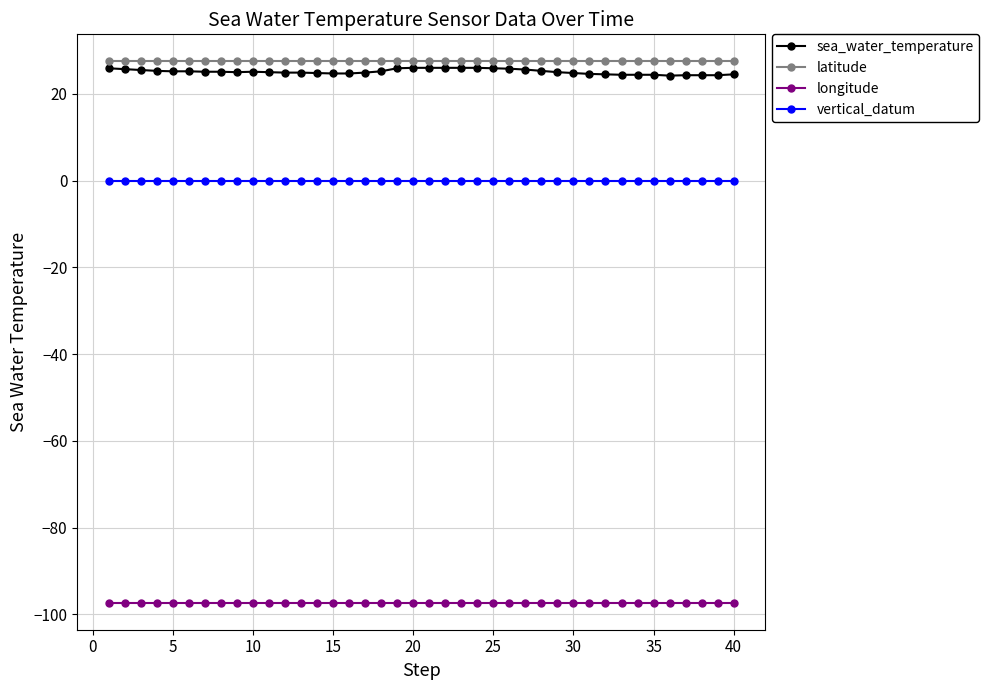

True or false: longitude and sea_water_temperature intersect in this chart.

False